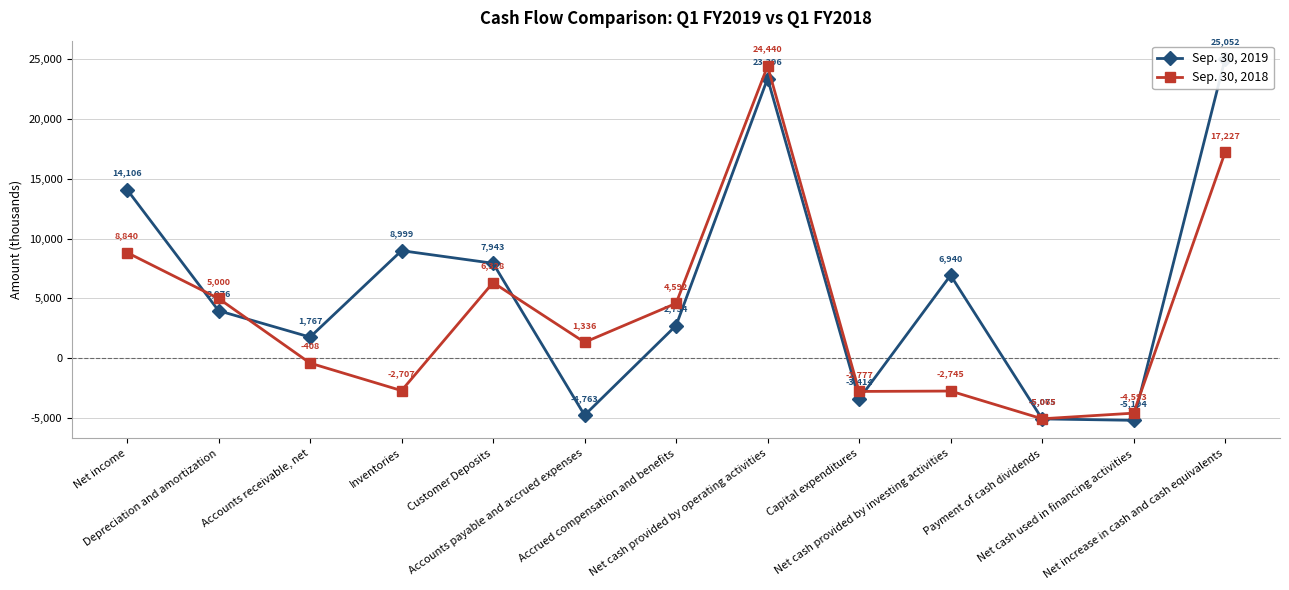

Is it true that Sep. 30, 2019 equals -3414 at Capital expenditures?

True